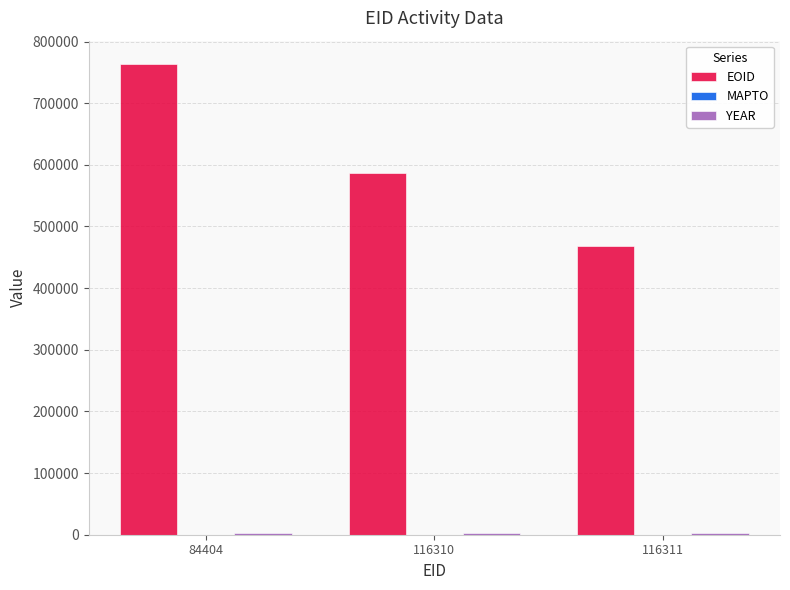

True or false: EOID has a value of 585956 at 116310.

True